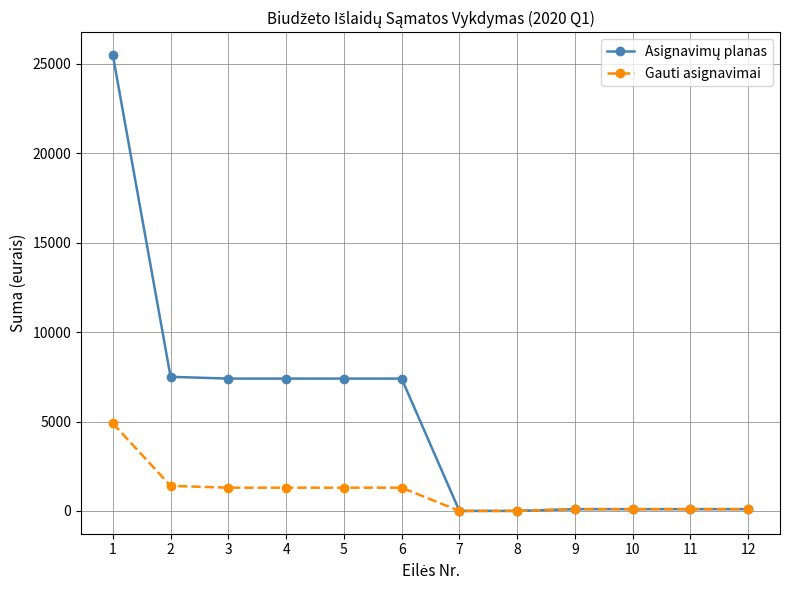

At how many categories does at least one series exceed 585?

6